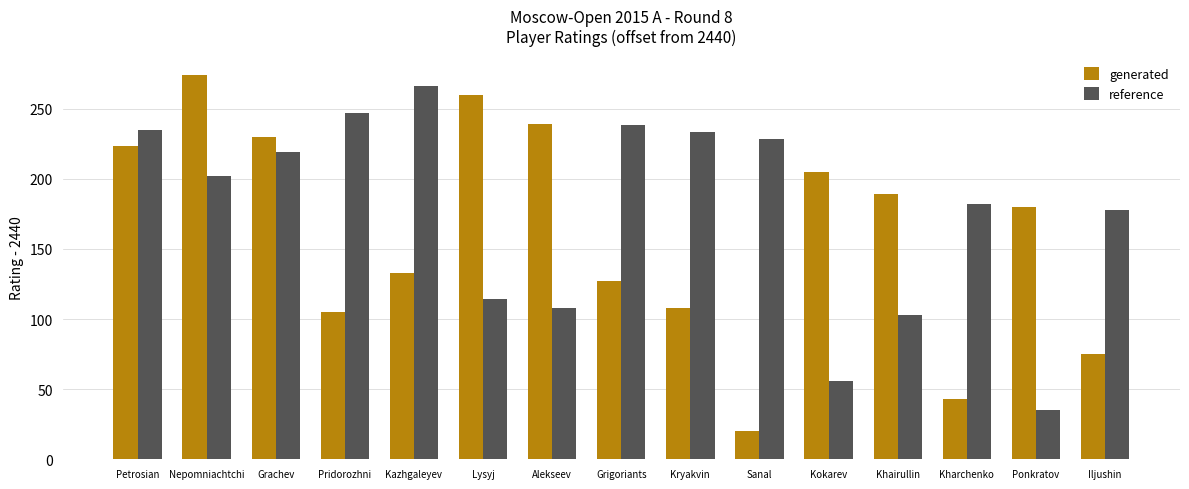

Reading left to right, extract all data points from this chart.

generated: 223	274	230	105	133	260	239	127	108	20	205	189	43	180	75
reference: 235	202	219	247	266	114	108	238	233	228	56	103	182	35	178